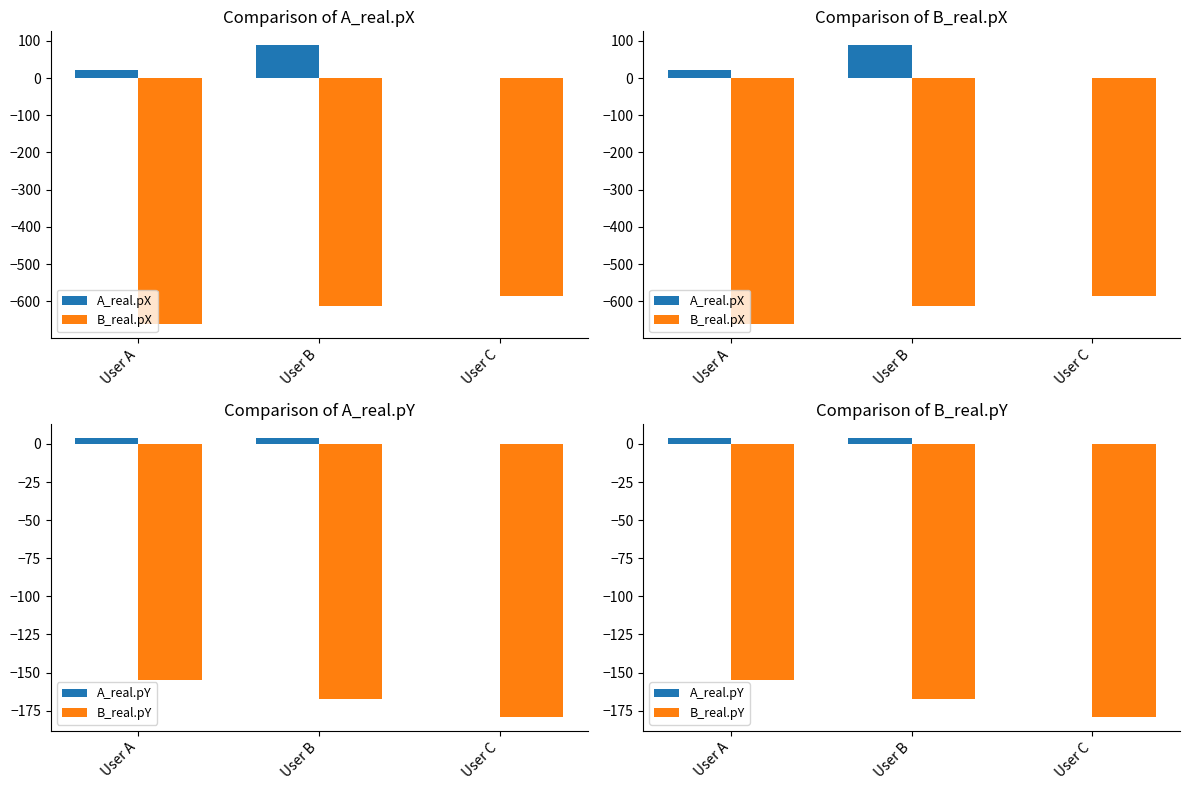

Which has a higher value, User A or User B?

User B